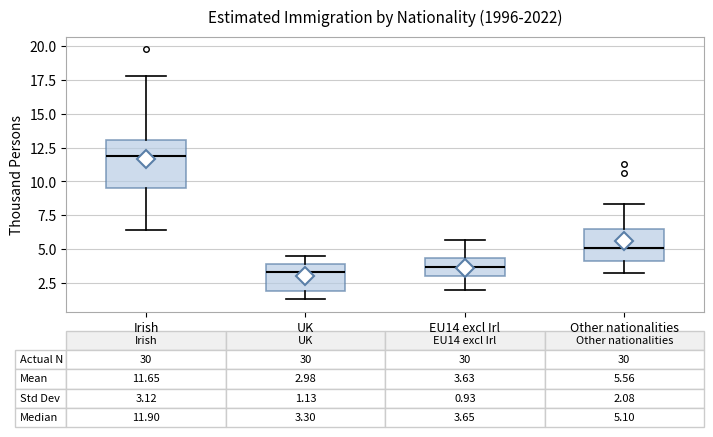

Which box has the highest median line?

Irish